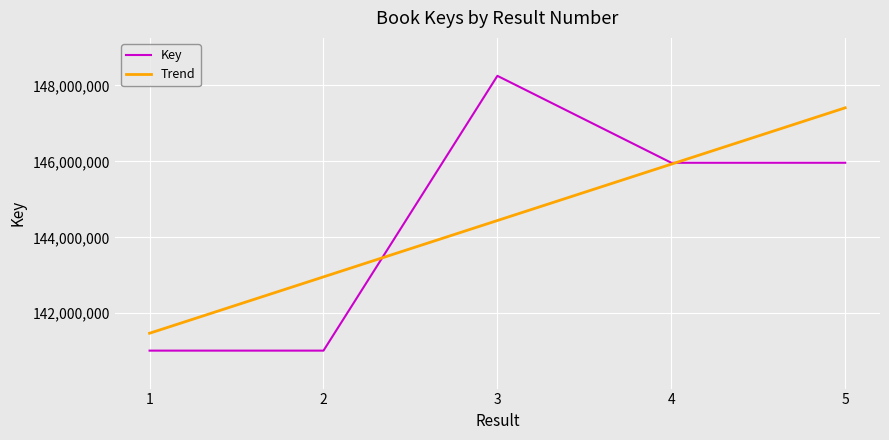

Approximately how many times larger is the value at 2 compared to 1?

1.0